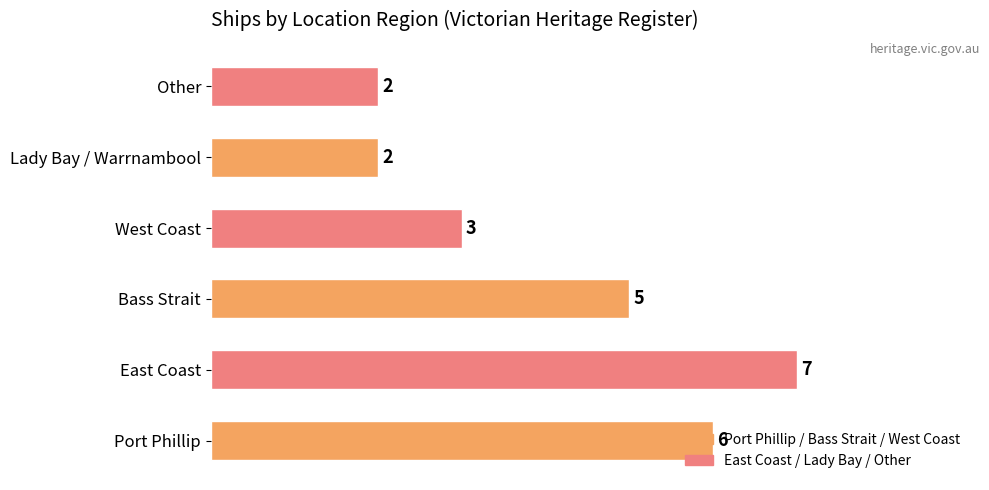

What is the difference between the maximum and second lowest values?

5